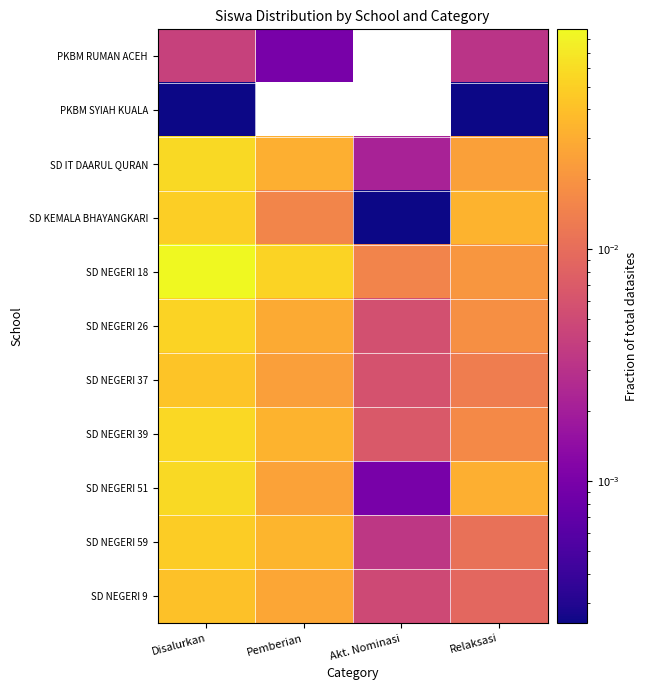

Reading right to left, transcribe all the data shown in this chart.

PKBM RUMAN ACEH: Relaksasi=0.0	Akt. Nominasi=0.0	Pemberian=0.0	Disalurkan=0.0
PKBM SYIAH KUALA: Relaksasi=0.0	Akt. Nominasi=0.0	Pemberian=0.0	Disalurkan=0.0
SD IT DAARUL QURAN: Relaksasi=0.0	Akt. Nominasi=0.0	Pemberian=0.0	Disalurkan=0.1
SD KEMALA BHAYANGKARI: Relaksasi=0.0	Akt. Nominasi=0.0	Pemberian=0.0	Disalurkan=0.0
SD NEGERI 18: Relaksasi=0.0	Akt. Nominasi=0.0	Pemberian=0.1	Disalurkan=0.1
SD NEGERI 26: Relaksasi=0.0	Akt. Nominasi=0.0	Pemberian=0.0	Disalurkan=0.1
SD NEGERI 37: Relaksasi=0.0	Akt. Nominasi=0.0	Pemberian=0.0	Disalurkan=0.0
SD NEGERI 39: Relaksasi=0.0	Akt. Nominasi=0.0	Pemberian=0.0	Disalurkan=0.1
SD NEGERI 51: Relaksasi=0.0	Akt. Nominasi=0.0	Pemberian=0.0	Disalurkan=0.1
SD NEGERI 59: Relaksasi=0.0	Akt. Nominasi=0.0	Pemberian=0.0	Disalurkan=0.0
SD NEGERI 9: Relaksasi=0.0	Akt. Nominasi=0.0	Pemberian=0.0	Disalurkan=0.0